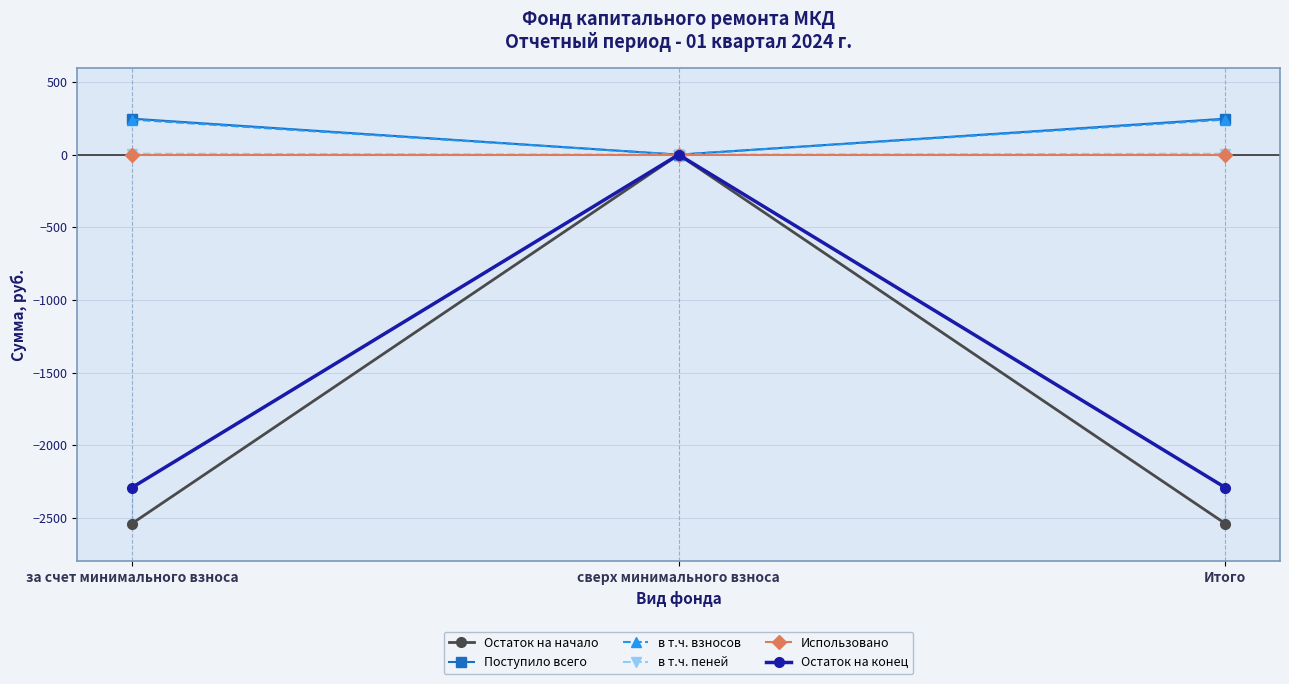

How many negative values does the Остаток на конец series have?

2